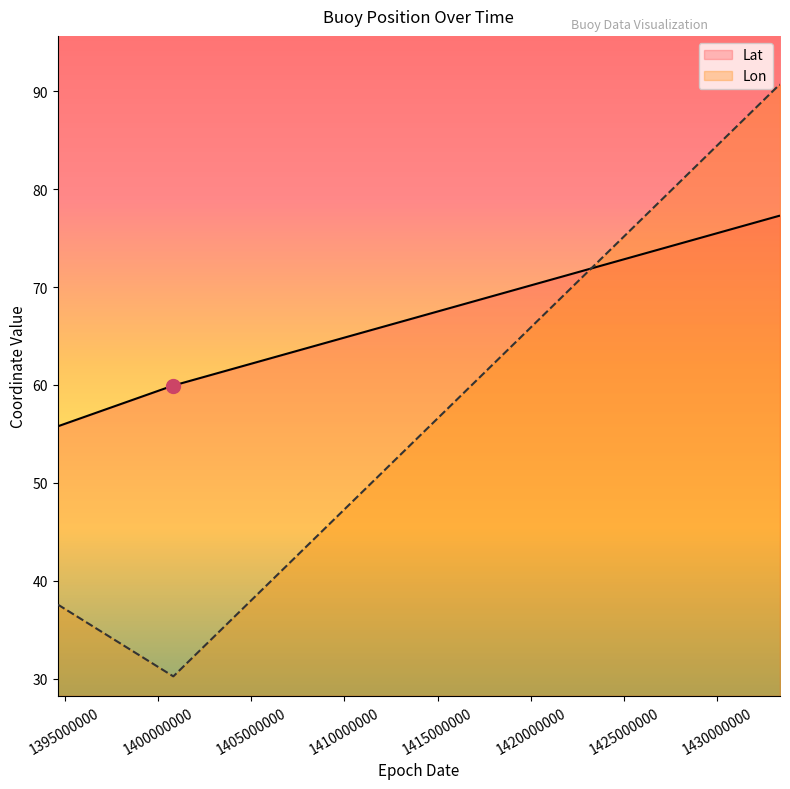

Which series has the largest range (max minus min)?

Lon